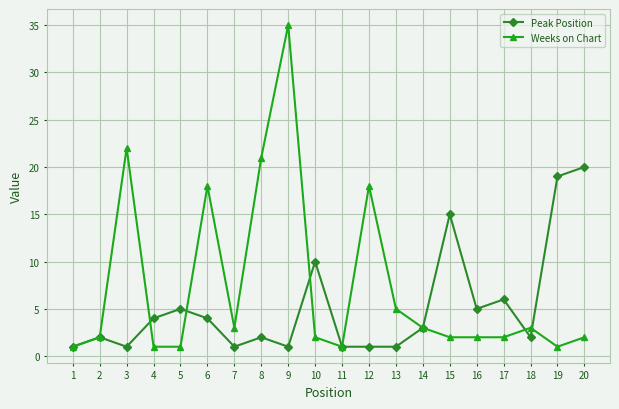

What is the sum of the Peak Position values at 9 and 14?

4